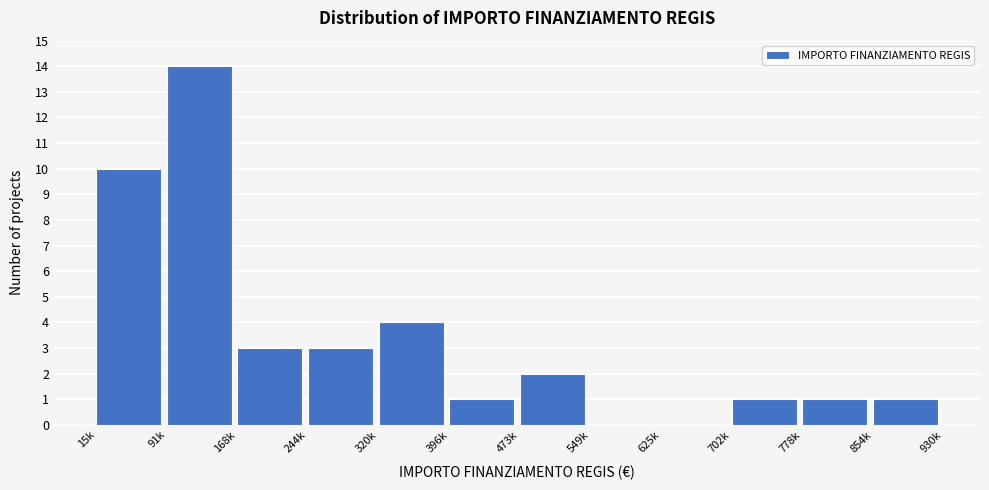

Reading right to left, what are all the values shown in this chart?

854k=1	778k=1	702k=1	625k=0	549k=0	473k=2	396k=1	320k=4	244k=3	168k=3	91k=14	15k=10